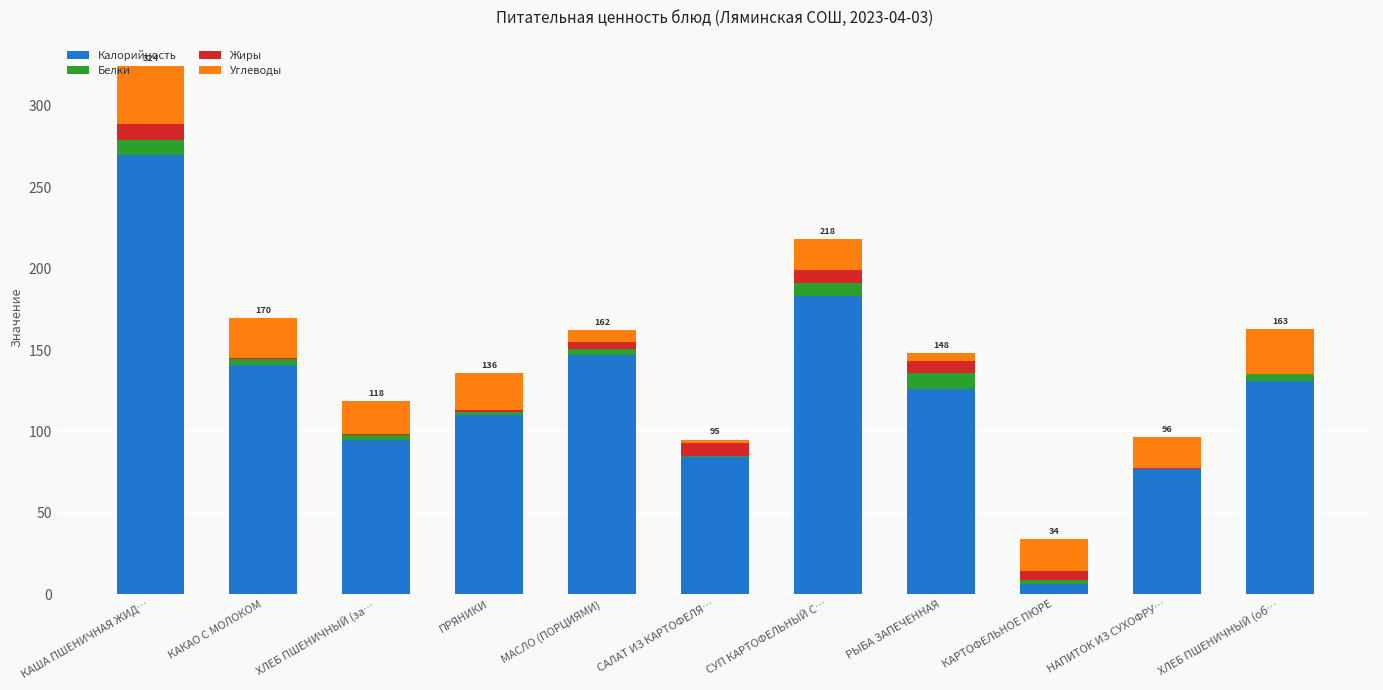

At which category is the sum across all series the highest?

КАША ПШЕНИЧНАЯ ЖИД…